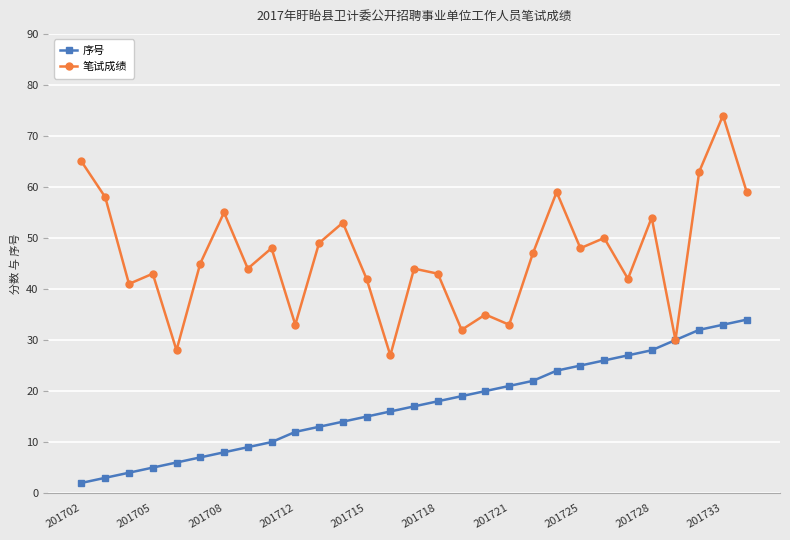

Which series has the widest spread of values?

笔试成绩